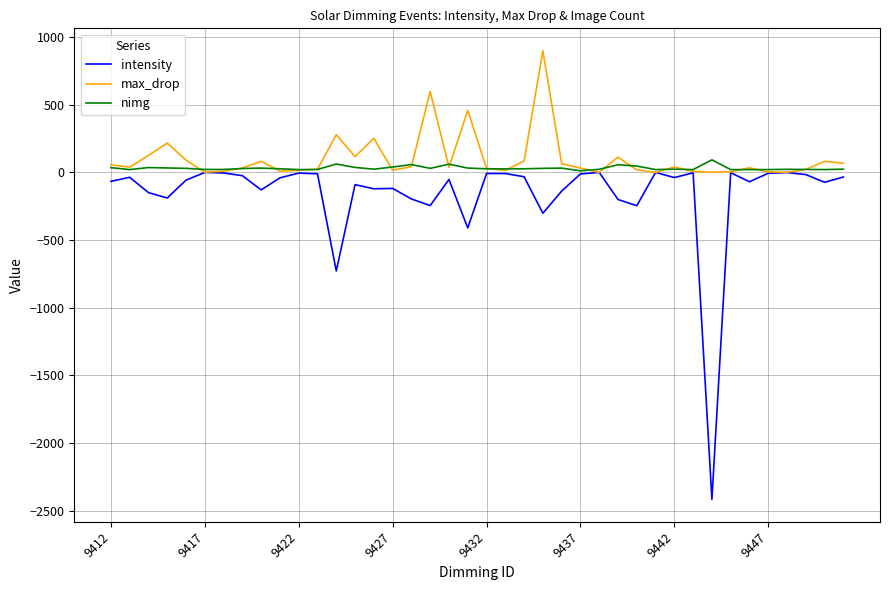

Which series has the largest range (max minus min)?

intensity